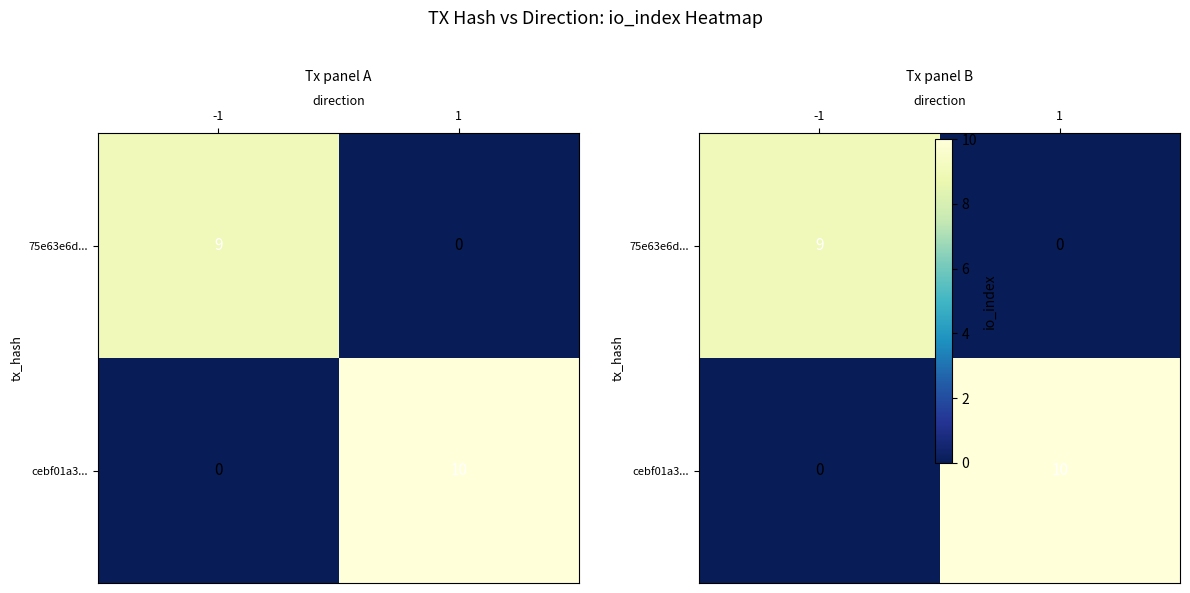

What is the total value across all series at 1?

10